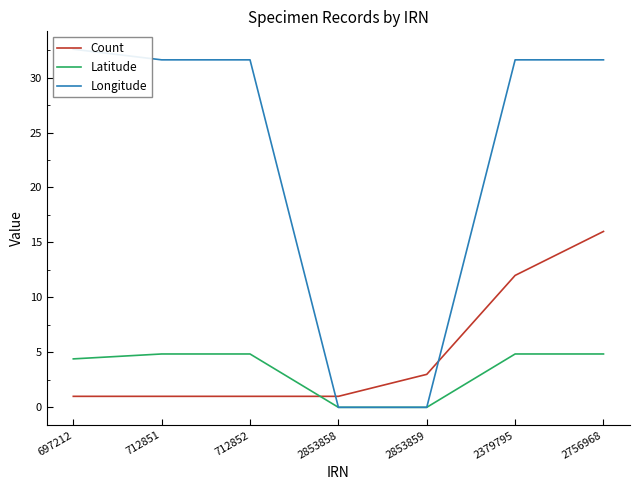

What position from the right is 2853859?

3